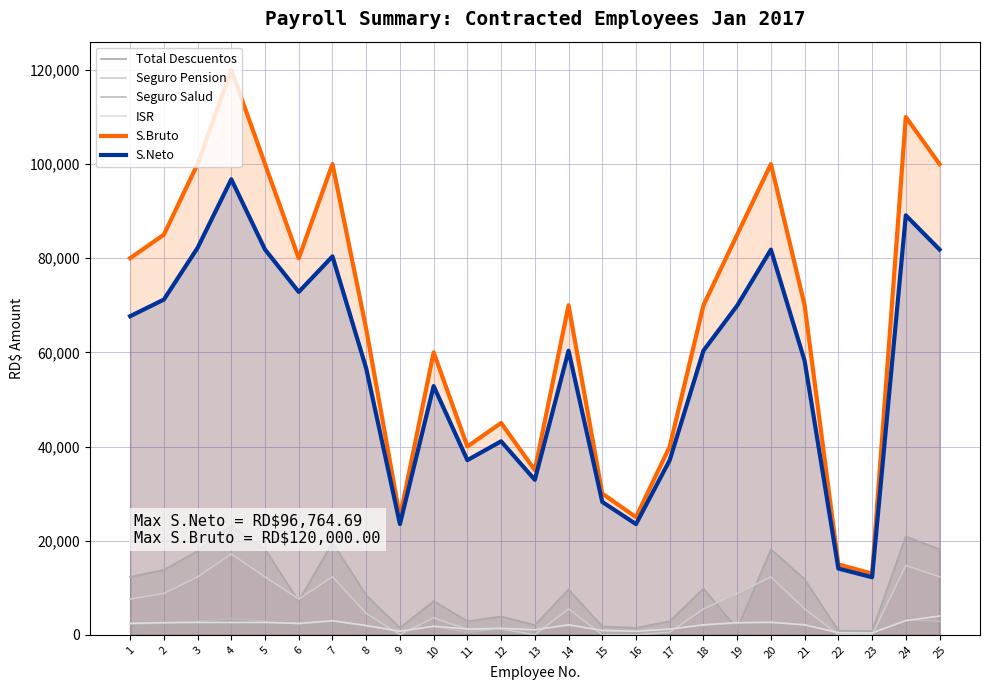

Is it true that ISR equals 1824.0 at 10?

True